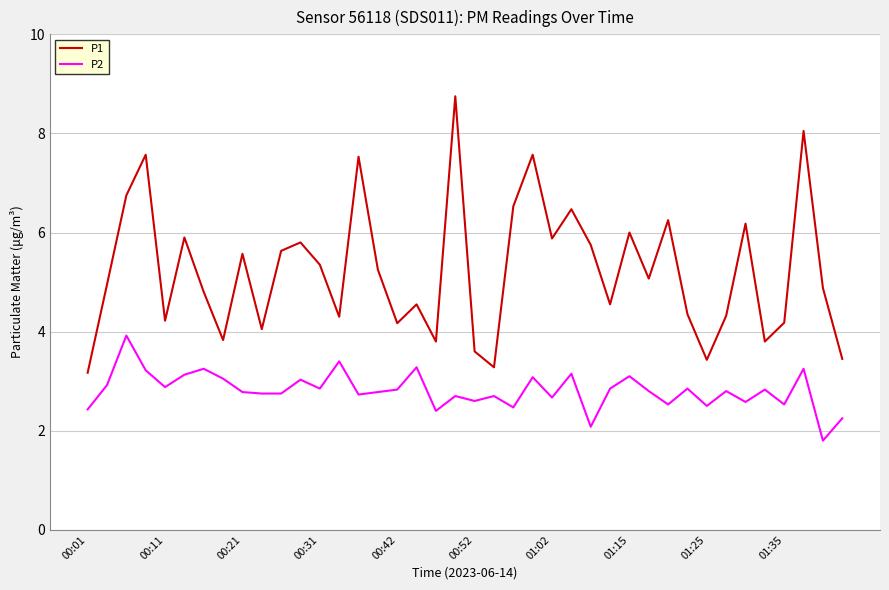

Which series has the largest range (max minus min)?

P1